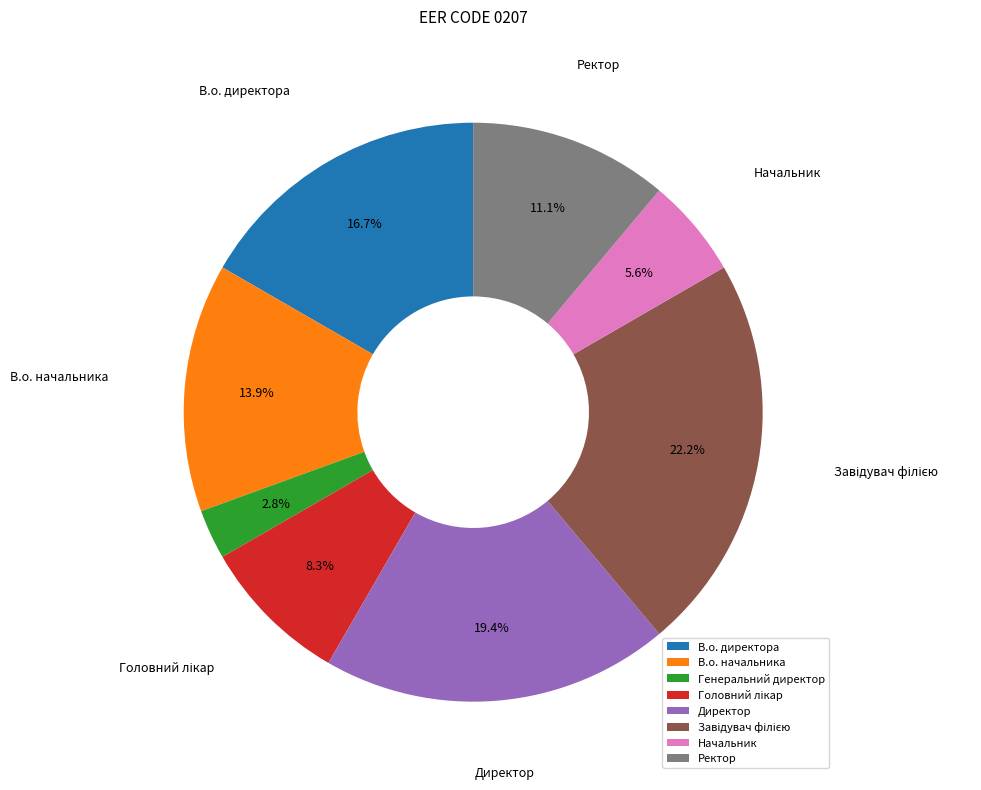

To the nearest percent, what percentage of the pie is Генеральний директор?

3%